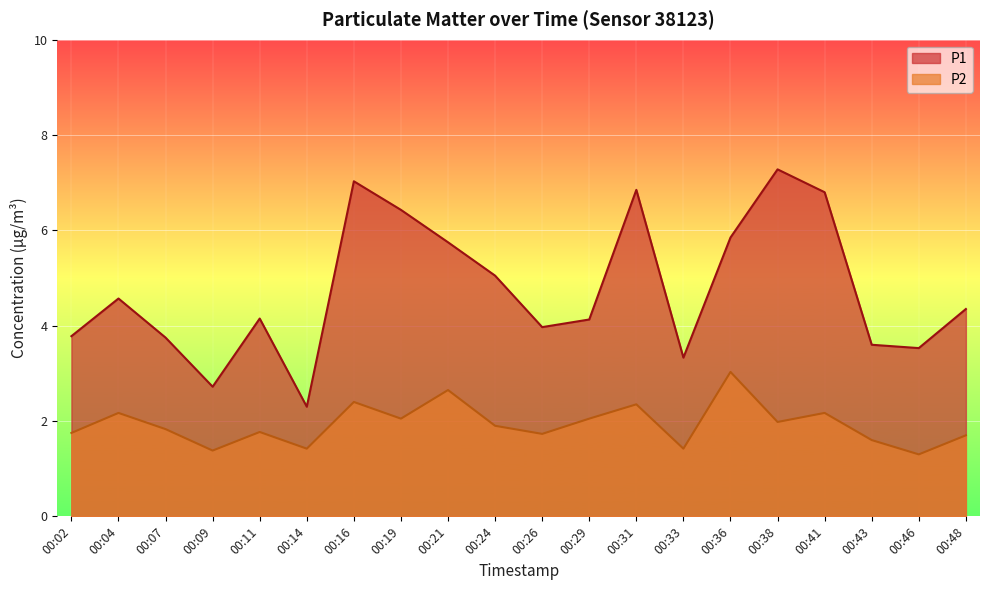

Which label corresponds to the smallest value in the chart?

00:46